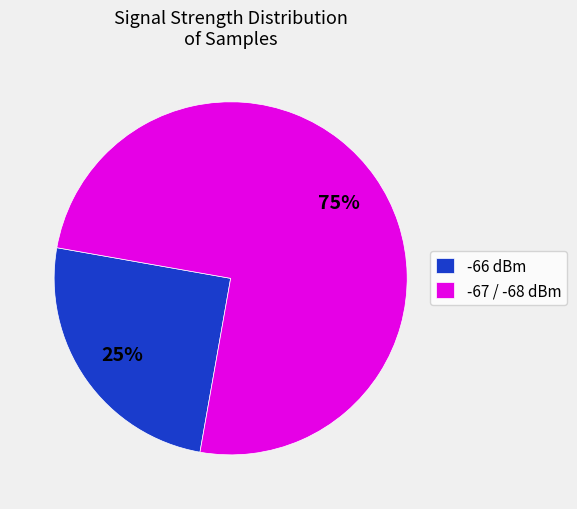

To the nearest percent, what percentage of the pie is -66 dBm?

25%